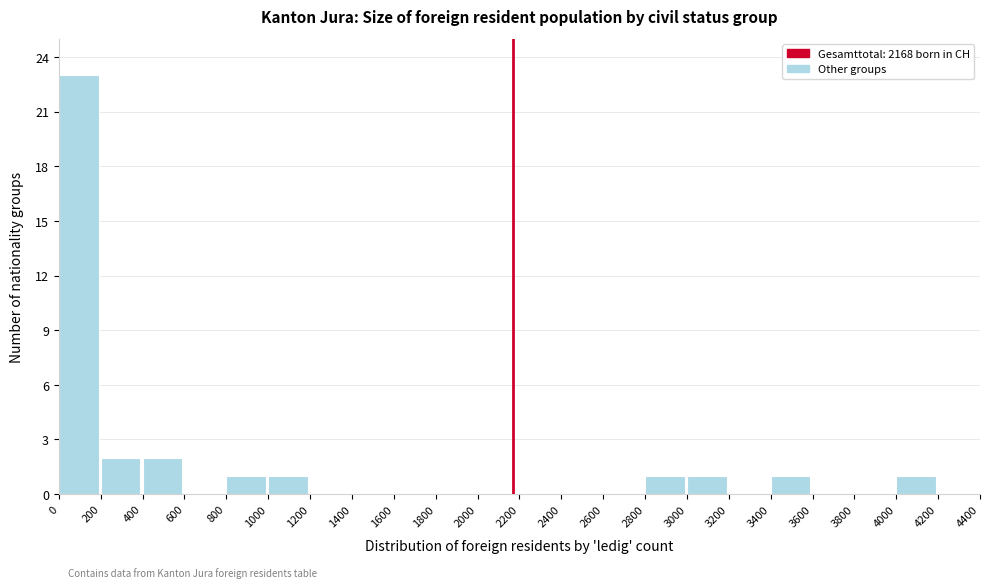

Which range on the x-axis has the tallest bar?

0 to 200